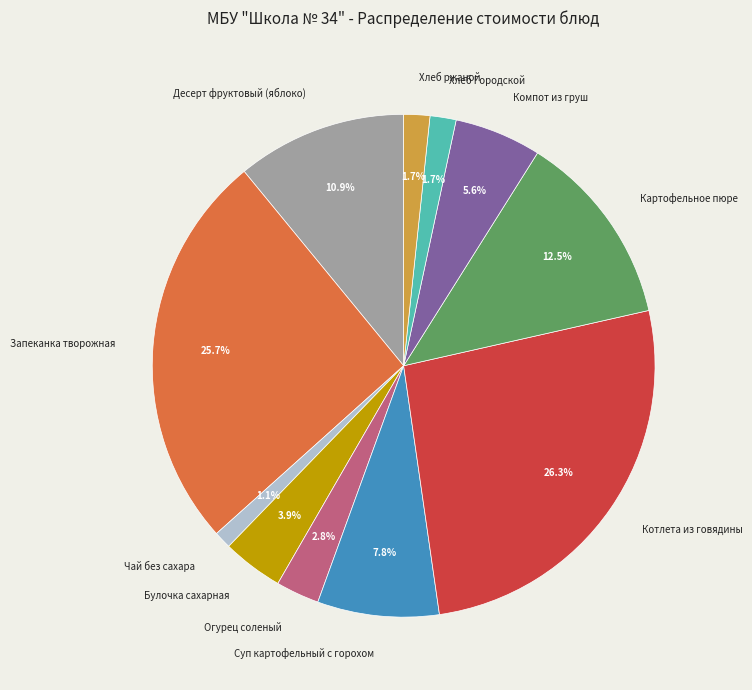

Is the sum of Хлеб Городской and Суп картофельный с горохом greater than half?

No